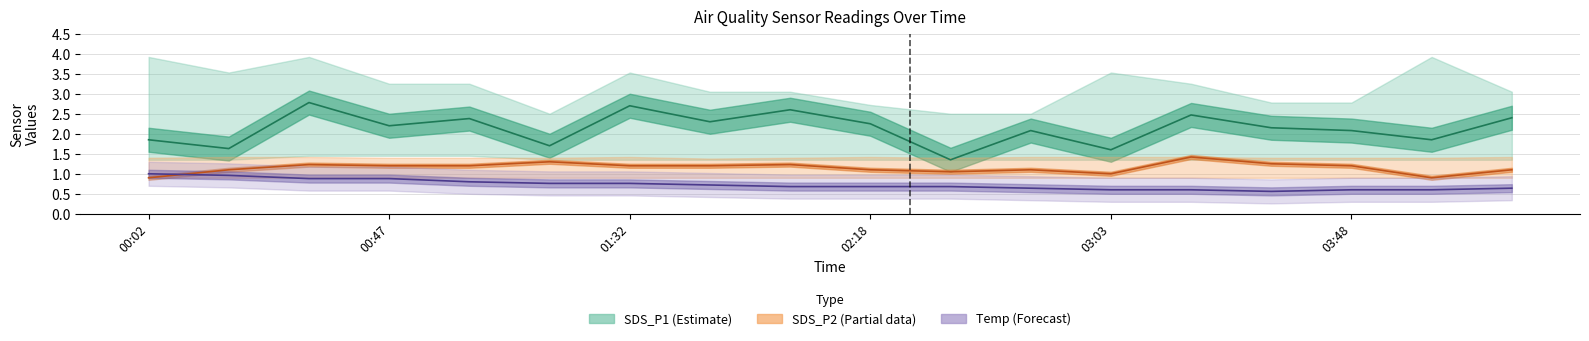

Which series changed the most between 00:47 and 01:32?

SDS_P1 (Estimate)